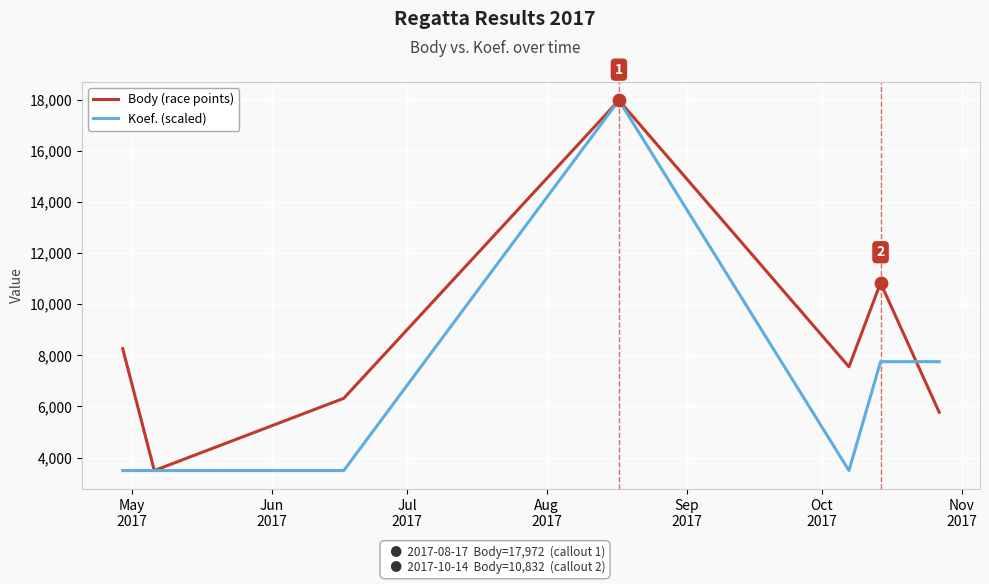

At how many categories does at least one series exceed 6920?

5